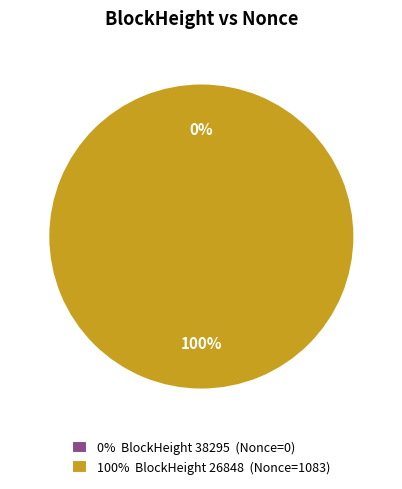

What is the majority slice?

26848